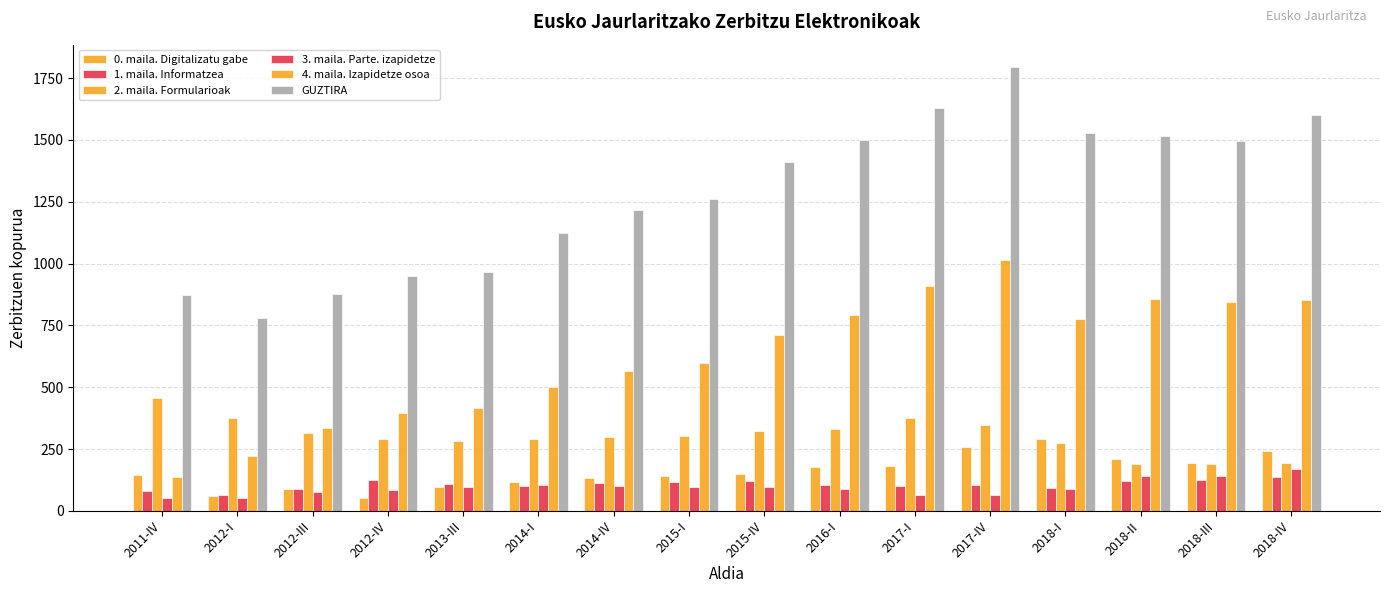

How many bars are there in total?

96